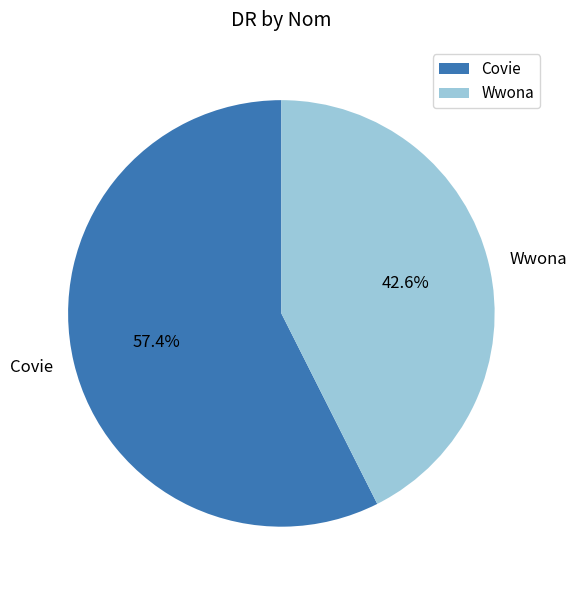

To the nearest percent, what is the combined percentage of Covie and Wwona?

100%